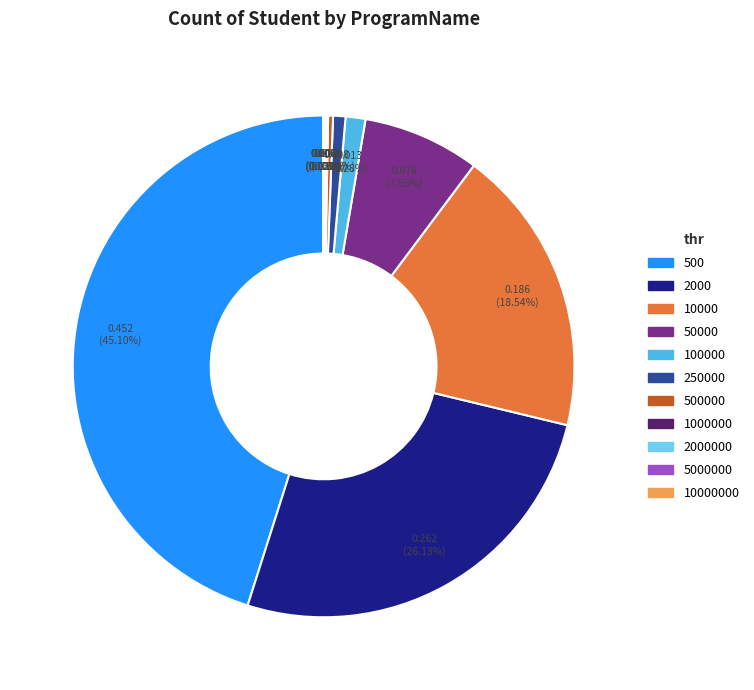

Is it true that 100000 is 1% of the pie?

True